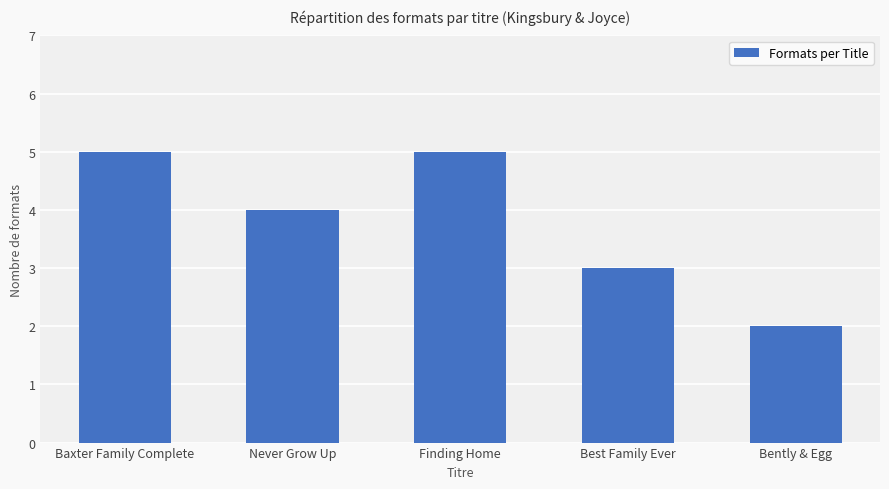

The value at Bently & Egg is 3. True or false?

False